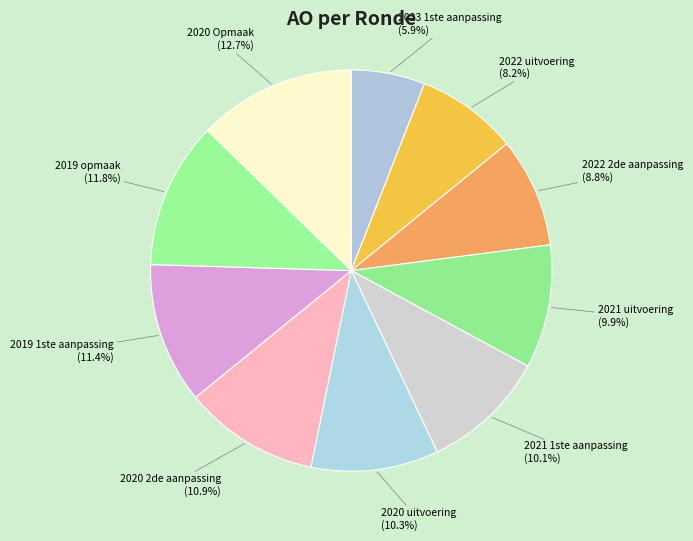

Which slice is the smallest?

2023 1ste aanpassing